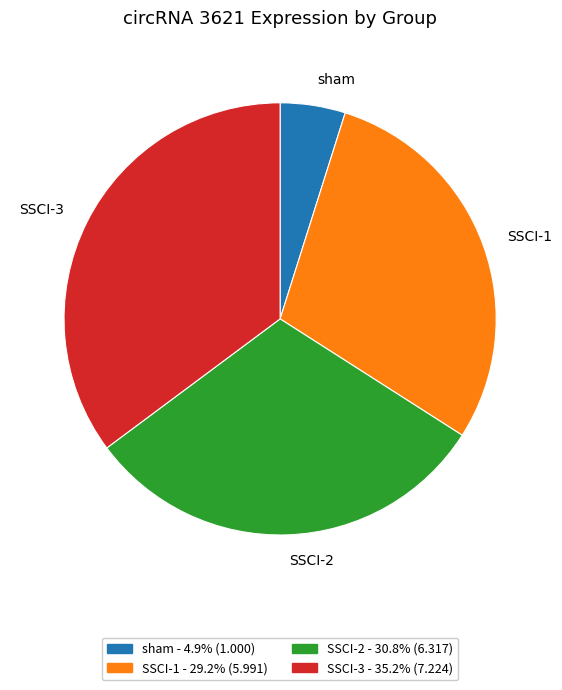

Which category has the biggest portion of the pie?

SSCI-3